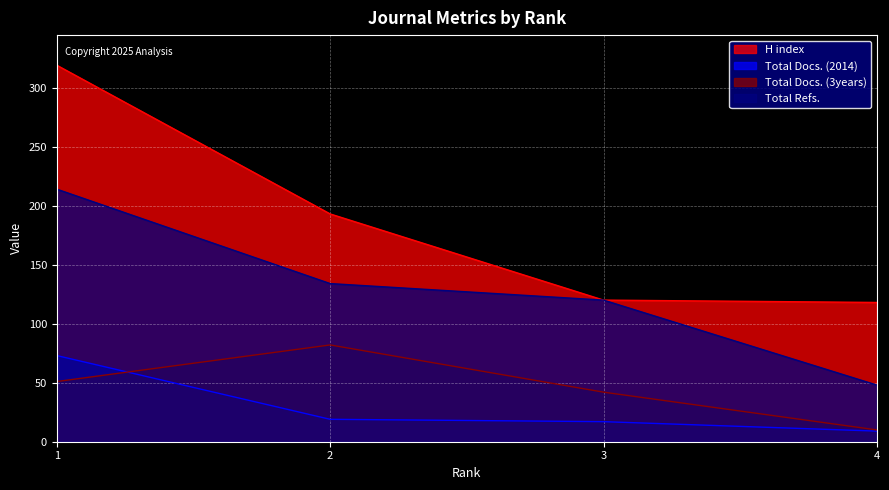

Rank the series by their maximum value, from highest to lowest.

H index, Total Refs., Total Docs. (3years), Total Docs. (2014)